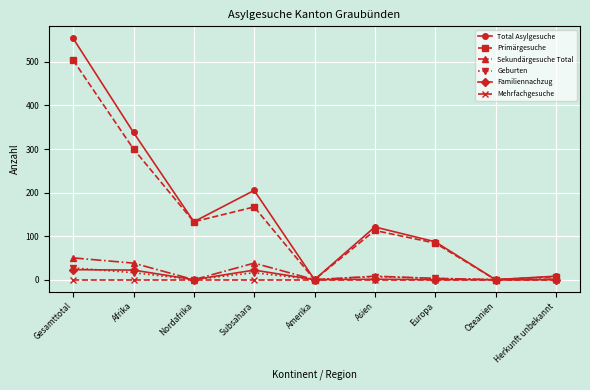

What is the label of the 4th point from the right?

Asien